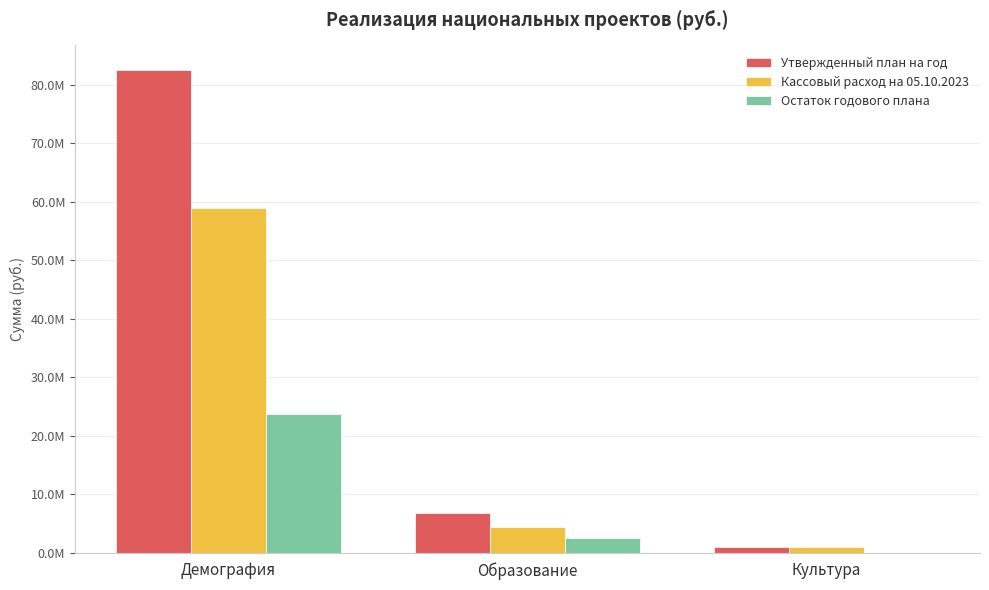

At which label does Остаток годового плана first exceed 2449851?

Демография